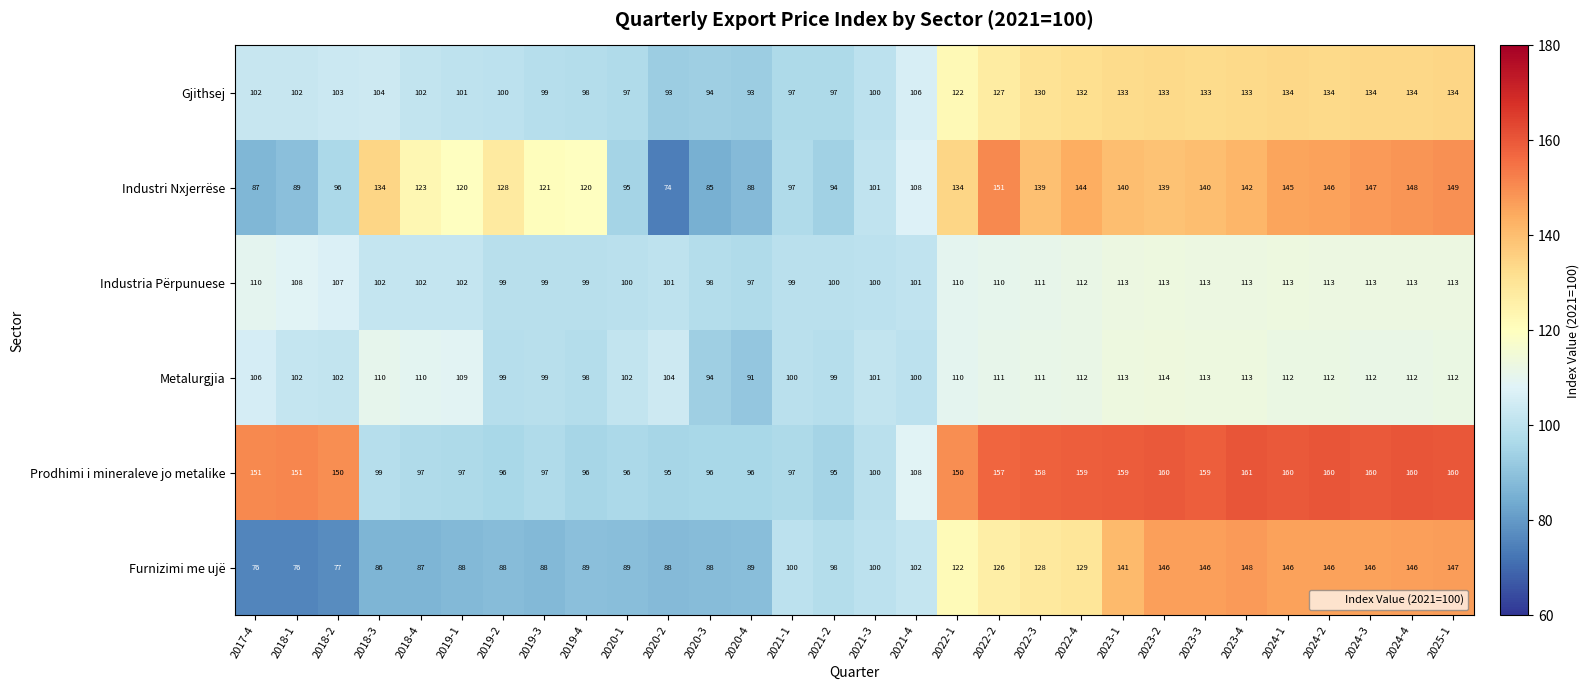

What is the difference between the second highest and second lowest values in the Industria Përpunuese series?

15